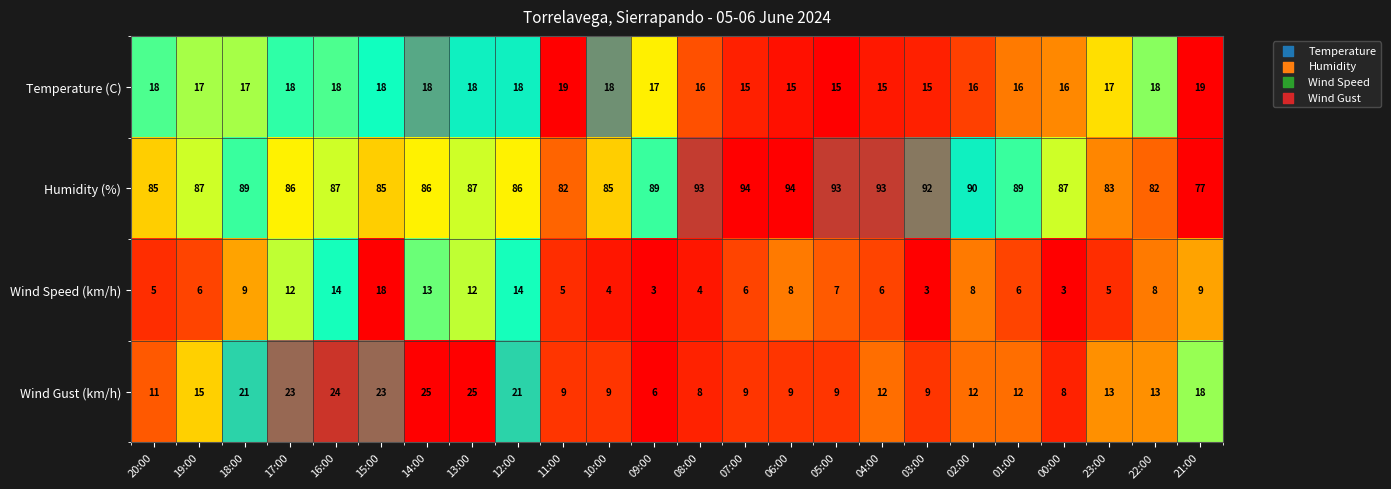

The Temperature (C) series shows 12 at 10:00. True or false?

False